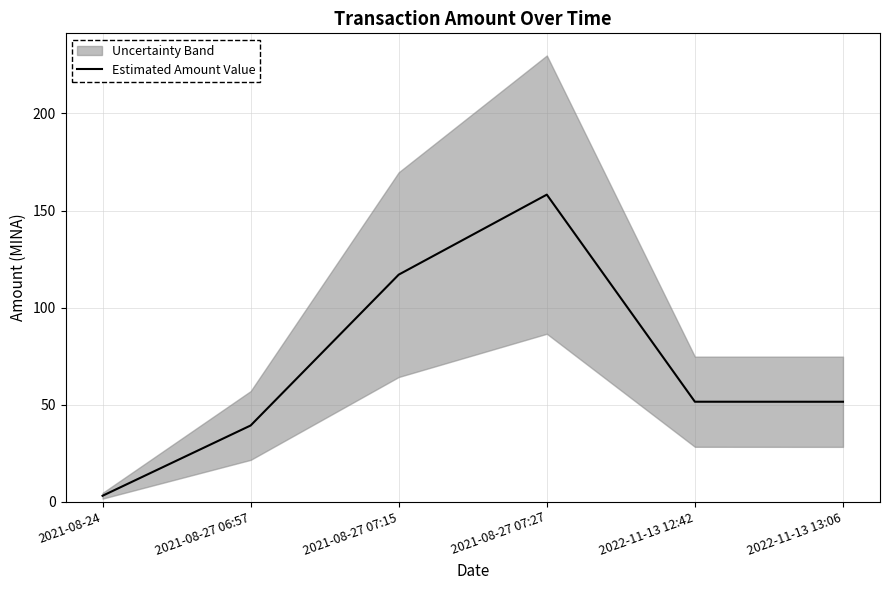

What is the ratio of the value at 2021-08-27 07:27 to the value at 2022-11-13 12:42?

3.1